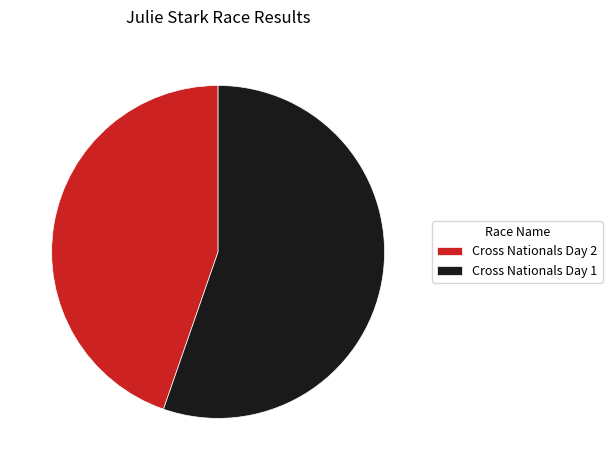

Is it true that Cross Nationals Day 2 is 45% of the pie?

True